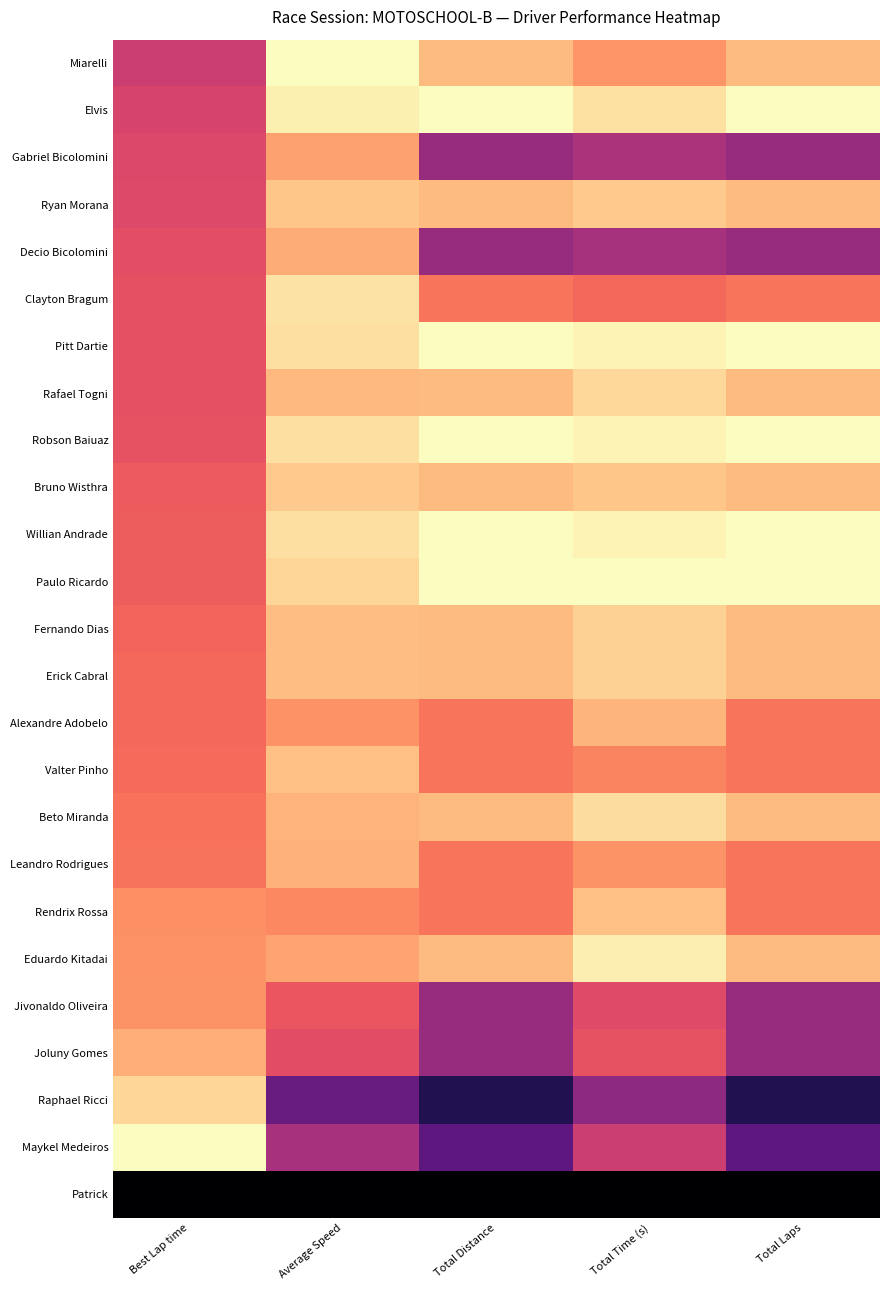

Reading left to right, list all the values displayed in this chart.

Miarelli: Best Lap time=0.6	Average Speed=1.0	Total Distance=0.9	Total Time (s)=0.8	Total Laps=0.9
Elvis: Best Lap time=0.6	Average Speed=1.0	Total Distance=1.0	Total Time (s)=0.9	Total Laps=1.0
Gabriel Bicolomini: Best Lap time=0.6	Average Speed=0.8	Total Distance=0.4	Total Time (s)=0.5	Total Laps=0.4
Ryan Morana: Best Lap time=0.6	Average Speed=0.9	Total Distance=0.9	Total Time (s)=0.9	Total Laps=0.9
Decio Bicolomini: Best Lap time=0.6	Average Speed=0.8	Total Distance=0.4	Total Time (s)=0.5	Total Laps=0.4
Clayton Bragum: Best Lap time=0.6	Average Speed=0.9	Total Distance=0.7	Total Time (s)=0.7	Total Laps=0.7
Pitt Dartie: Best Lap time=0.6	Average Speed=0.9	Total Distance=1.0	Total Time (s)=1.0	Total Laps=1.0
Rafael Togni: Best Lap time=0.6	Average Speed=0.9	Total Distance=0.9	Total Time (s)=0.9	Total Laps=0.9
Robson Baiuaz: Best Lap time=0.6	Average Speed=0.9	Total Distance=1.0	Total Time (s)=1.0	Total Laps=1.0
Bruno Wisthra: Best Lap time=0.7	Average Speed=0.9	Total Distance=0.9	Total Time (s)=0.9	Total Laps=0.9
Willian Andrade: Best Lap time=0.7	Average Speed=0.9	Total Distance=1.0	Total Time (s)=1.0	Total Laps=1.0
Paulo Ricardo: Best Lap time=0.7	Average Speed=0.9	Total Distance=1.0	Total Time (s)=1.0	Total Laps=1.0
Fernando Dias: Best Lap time=0.7	Average Speed=0.9	Total Distance=0.9	Total Time (s)=0.9	Total Laps=0.9
Erick Cabral: Best Lap time=0.7	Average Speed=0.9	Total Distance=0.9	Total Time (s)=0.9	Total Laps=0.9
Alexandre Adobelo: Best Lap time=0.7	Average Speed=0.8	Total Distance=0.7	Total Time (s)=0.8	Total Laps=0.7
Valter Pinho: Best Lap time=0.7	Average Speed=0.9	Total Distance=0.7	Total Time (s)=0.7	Total Laps=0.7
Beto Miranda: Best Lap time=0.7	Average Speed=0.8	Total Distance=0.9	Total Time (s)=0.9	Total Laps=0.9
Leandro Rodrigues: Best Lap time=0.7	Average Speed=0.8	Total Distance=0.7	Total Time (s)=0.8	Total Laps=0.7
Rendrix Rossa: Best Lap time=0.8	Average Speed=0.8	Total Distance=0.7	Total Time (s)=0.9	Total Laps=0.7
Eduardo Kitadai: Best Lap time=0.8	Average Speed=0.8	Total Distance=0.9	Total Time (s)=1.0	Total Laps=0.9
Jivonaldo Oliveira: Best Lap time=0.8	Average Speed=0.6	Total Distance=0.4	Total Time (s)=0.6	Total Laps=0.4
Joluny Gomes: Best Lap time=0.8	Average Speed=0.6	Total Distance=0.4	Total Time (s)=0.6	Total Laps=0.4
Raphael Ricci: Best Lap time=0.9	Average Speed=0.3	Total Distance=0.1	Total Time (s)=0.4	Total Laps=0.1
Maykel Medeiros: Best Lap time=1.0	Average Speed=0.5	Total Distance=0.3	Total Time (s)=0.5	Total Laps=0.3
Patrick: Best Lap time=0.0	Average Speed=0.0	Total Distance=0.0	Total Time (s)=0.0	Total Laps=0.0